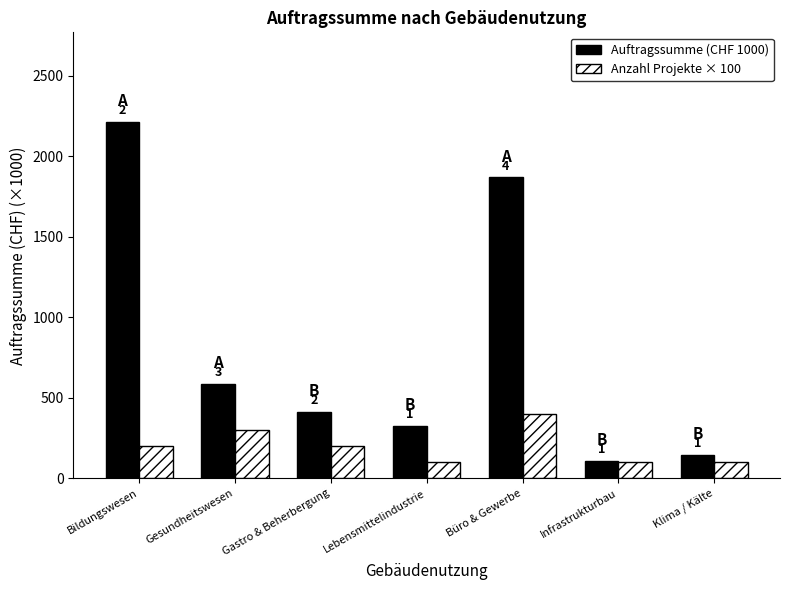

True or false: Auftragssumme (CHF 1000) has a value of 889 at Bildungswesen.

False